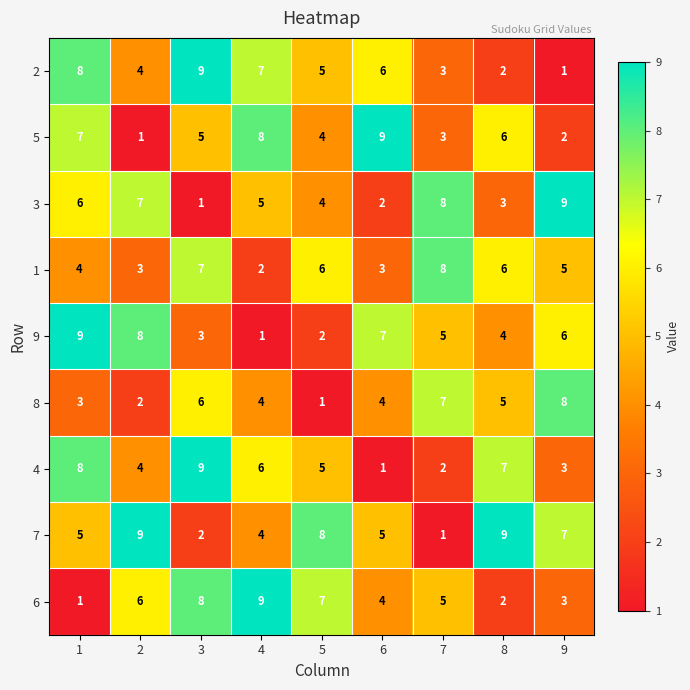

What is the difference between the maximum and minimum values in the 9 series?

8